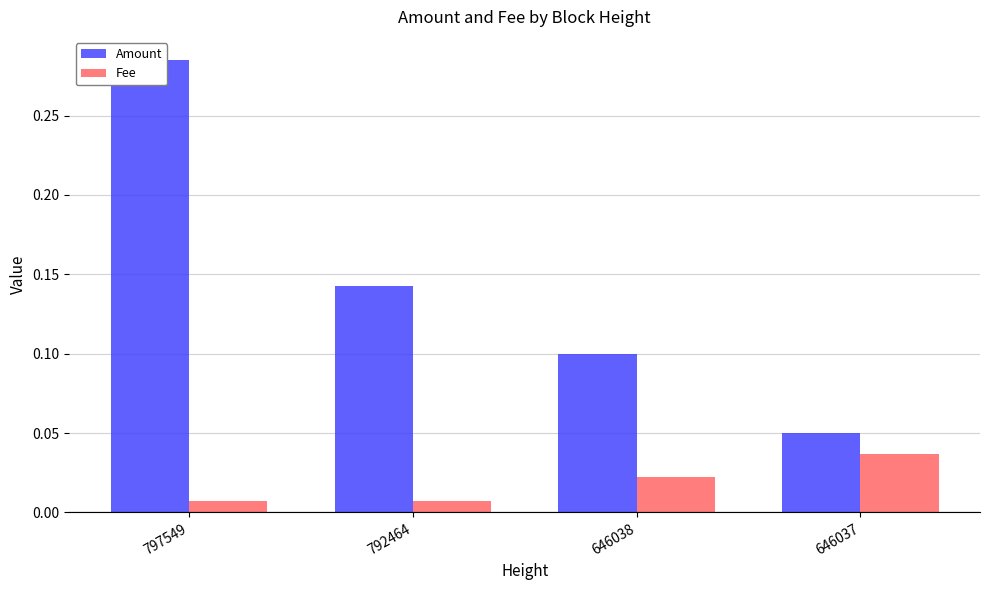

What is the greatest value displayed?

0.3